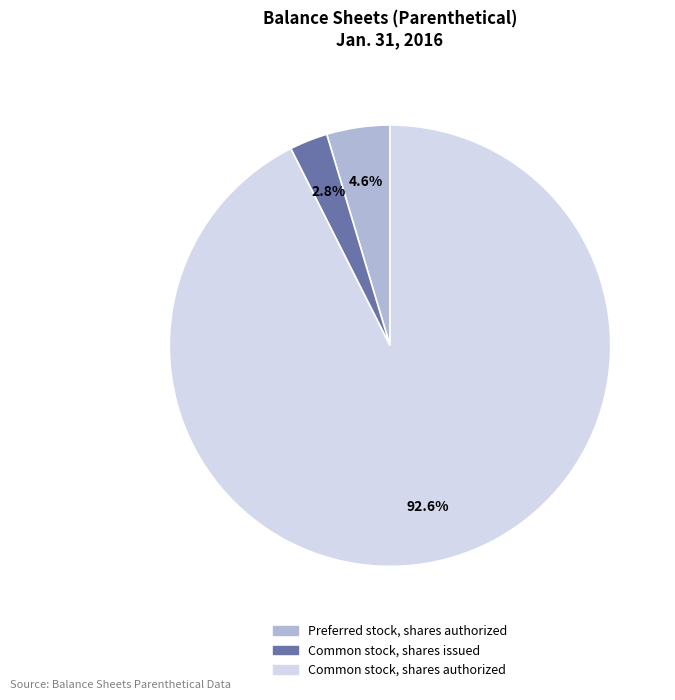

Is it true that Preferred stock, shares authorized is 5% of the pie?

True